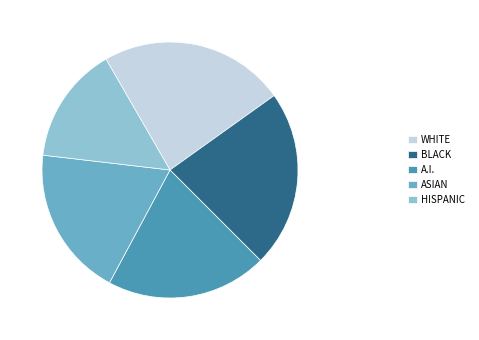

Is the sum of WHITE and BLACK greater than half?

No